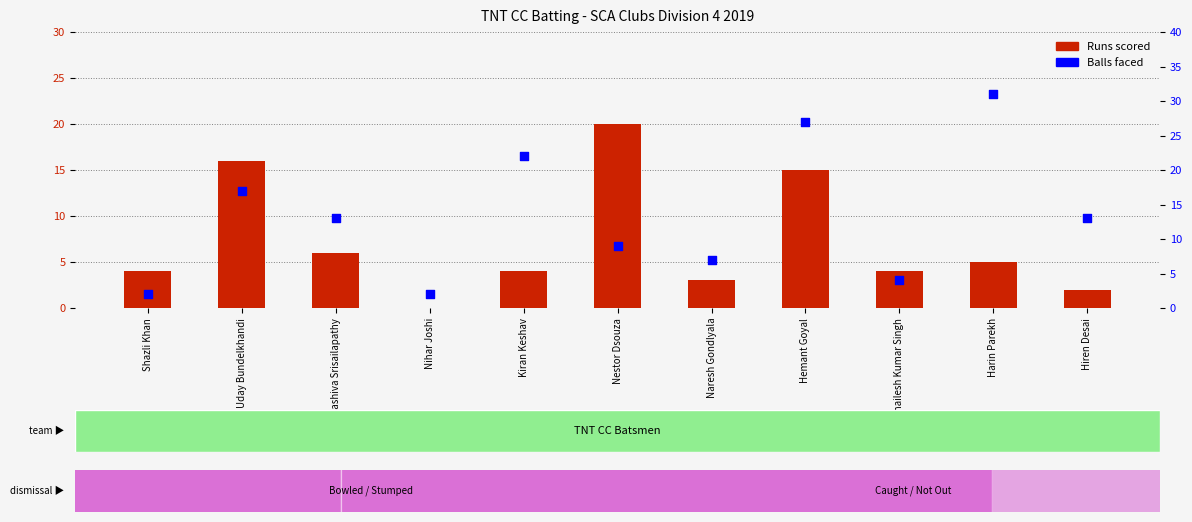

Which series contains the highest Y value?

Balls faced